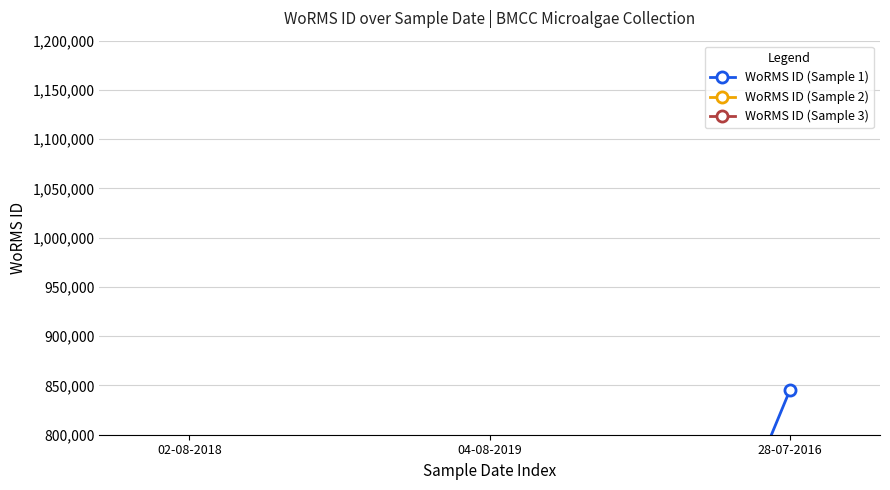

What is the difference between the WoRMS ID (Sample 1) values at 28-07-2016 and 02-08-2018?

735852